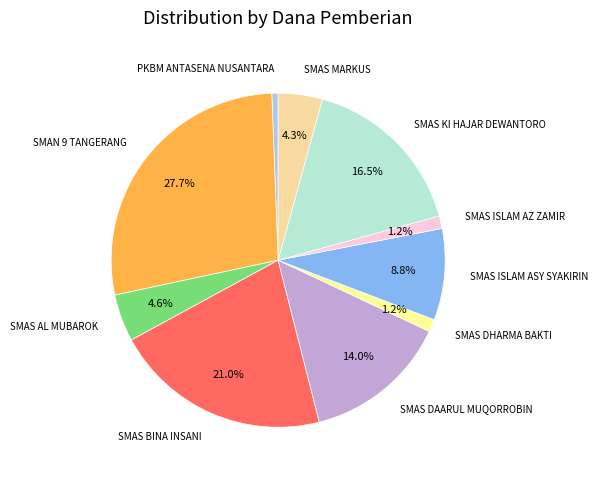

How many slices are in this pie chart?

10